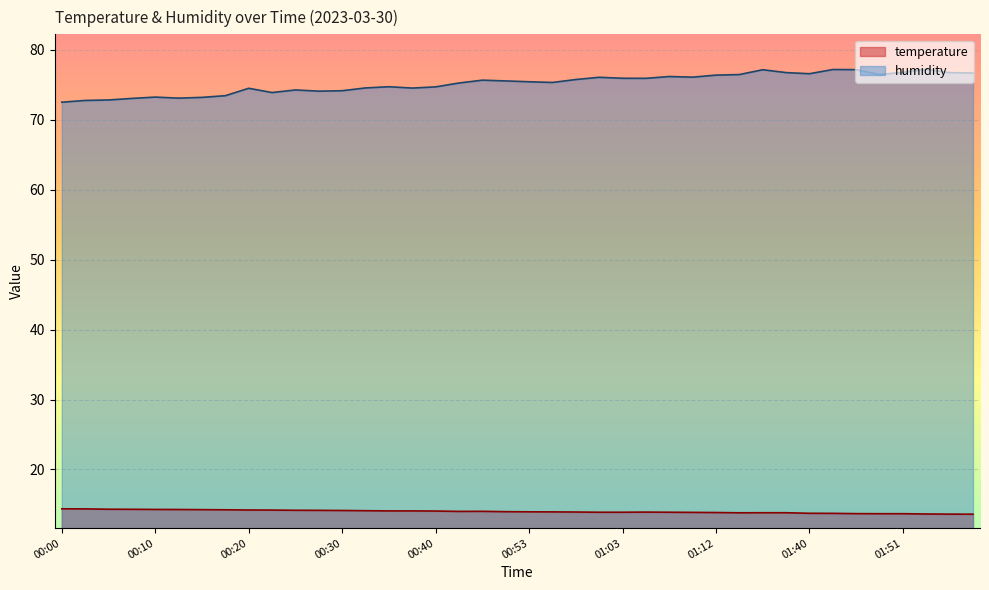

What is the average value of the temperature series?

14.0